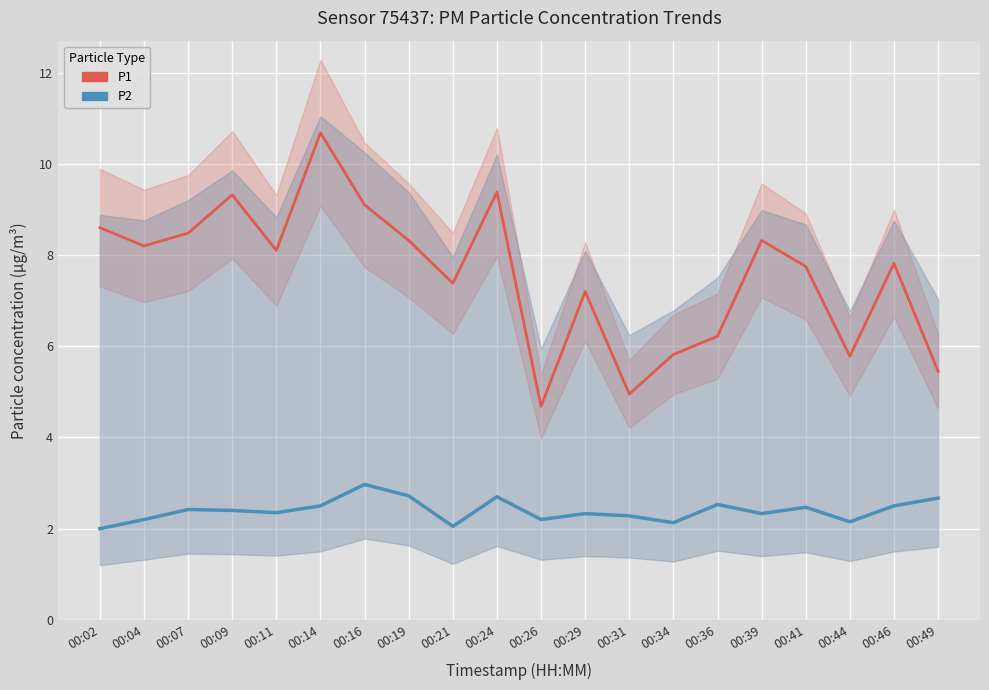

Read the P2 value at 00:19.

2.7